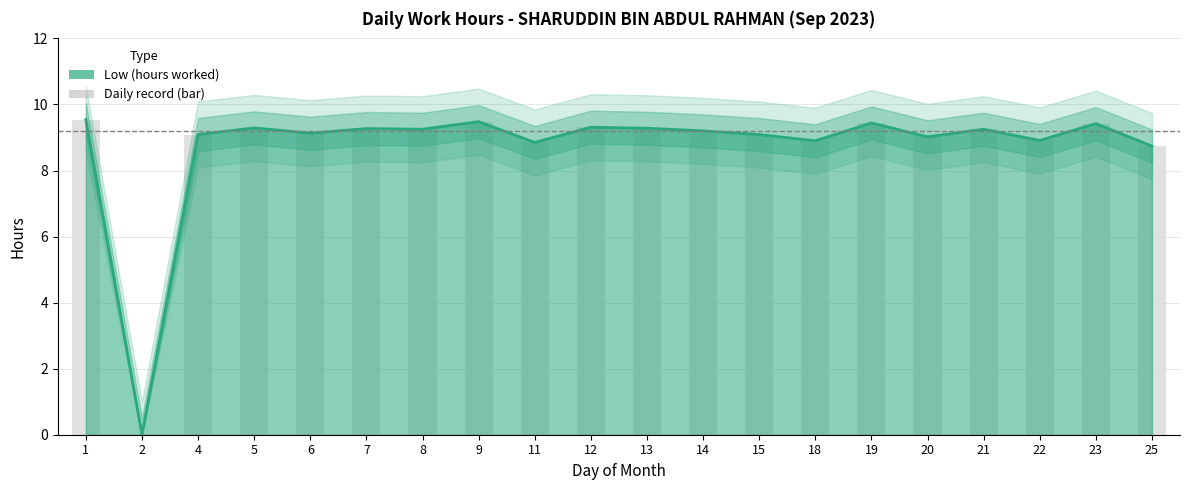

Reading right to left, list all the values displayed in this chart.

8.7	9.4	8.9	9.2	9.0	9.4	8.9	9.1	9.2	9.3	9.3	8.8	9.5	9.2	9.3	9.1	9.3	9.1	0.0	9.5